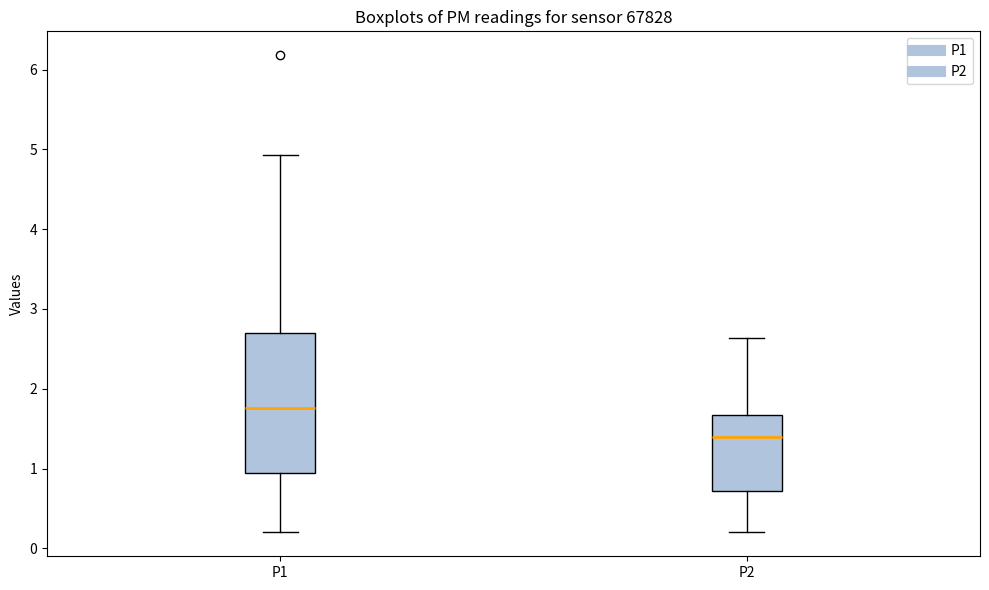

Which box's median line is the highest?

P1